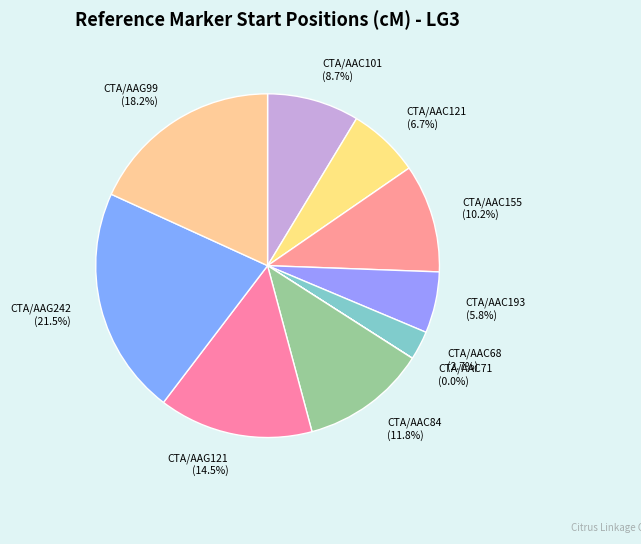

Is there any slice that represents more than half of the pie?

No